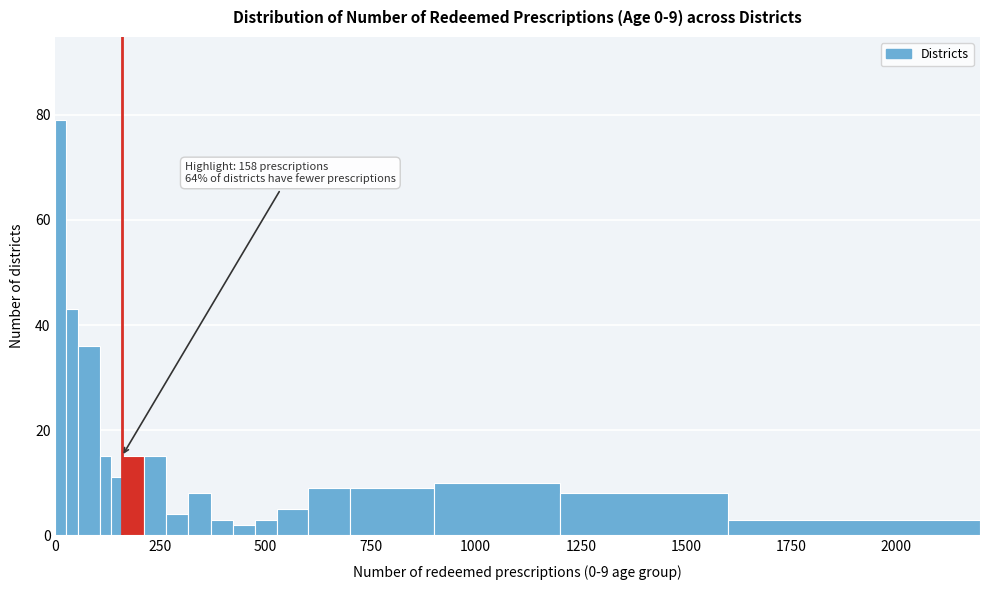

Read against the x-axis, roughly where is the centre of the tallest bar?

0